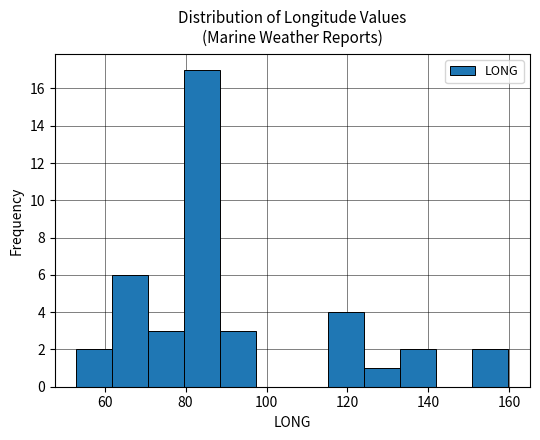

Reading left to right, list every bar in this chart as the range it spans on the x-axis followed by its height. Neither the bar edges nor the heights are printed on the chart, so give them approximately, as read against the axes.

54 to 62: 2
62 to 70: 6
70 to 80: 3
80 to 88: 17
88 to 98: 3
98 to 106: 0
106 to 116: 0
116 to 124: 4
124 to 134: 1
134 to 142: 2
142 to 150: 0
150 to 160: 2